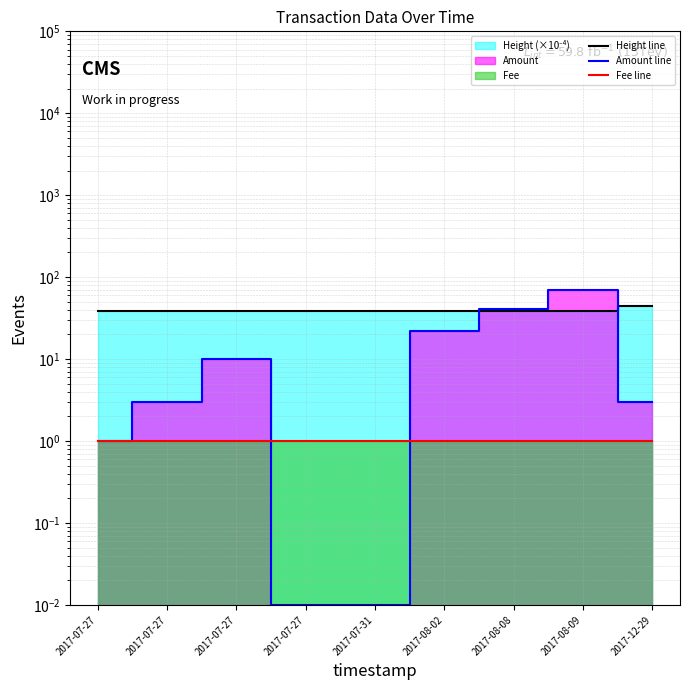

The Amount line series shows 4.6 at 2017-12-29. True or false?

False